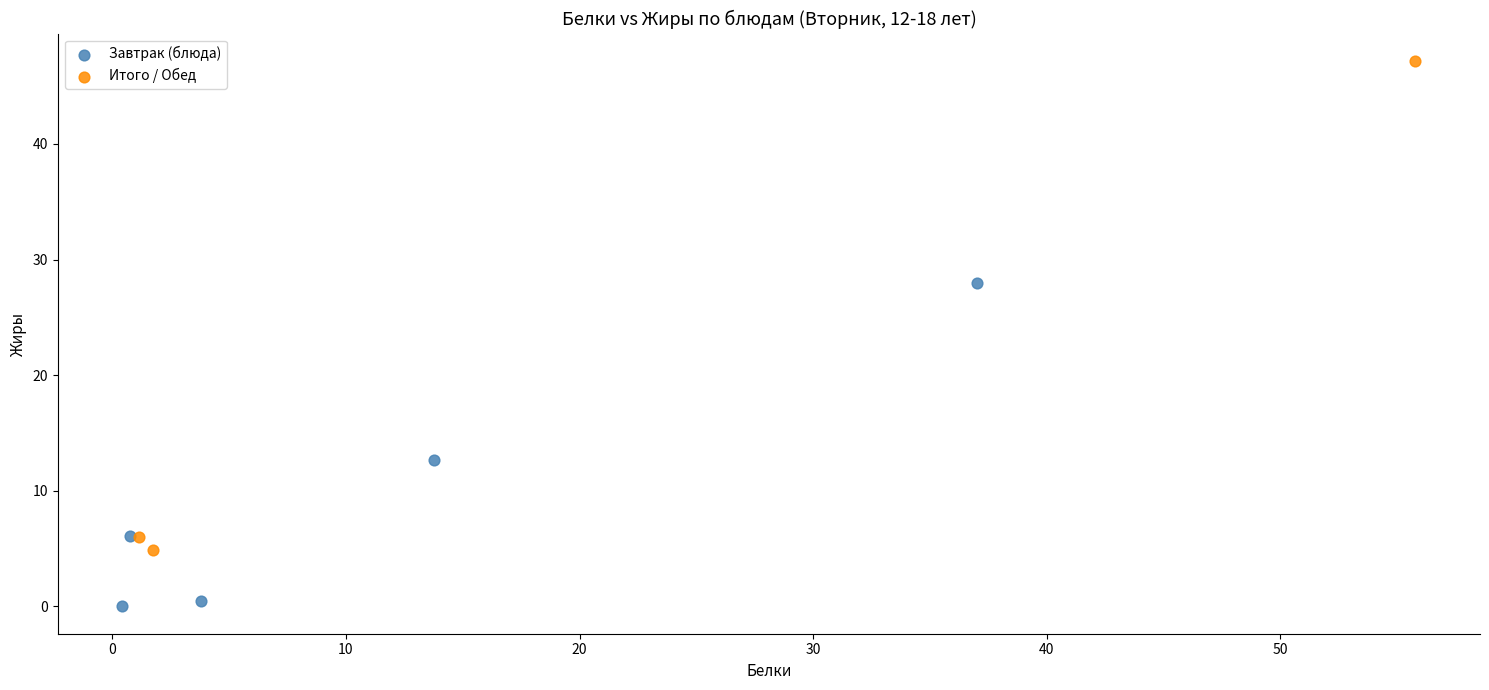

What are all the series names shown in the legend?

Завтрак (блюда), Итого / Обед